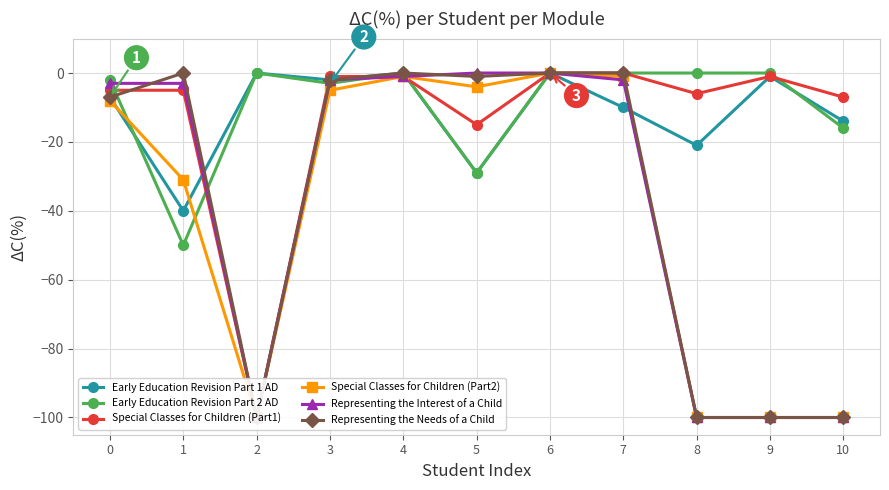

At which category is the sum across all series the highest?

6